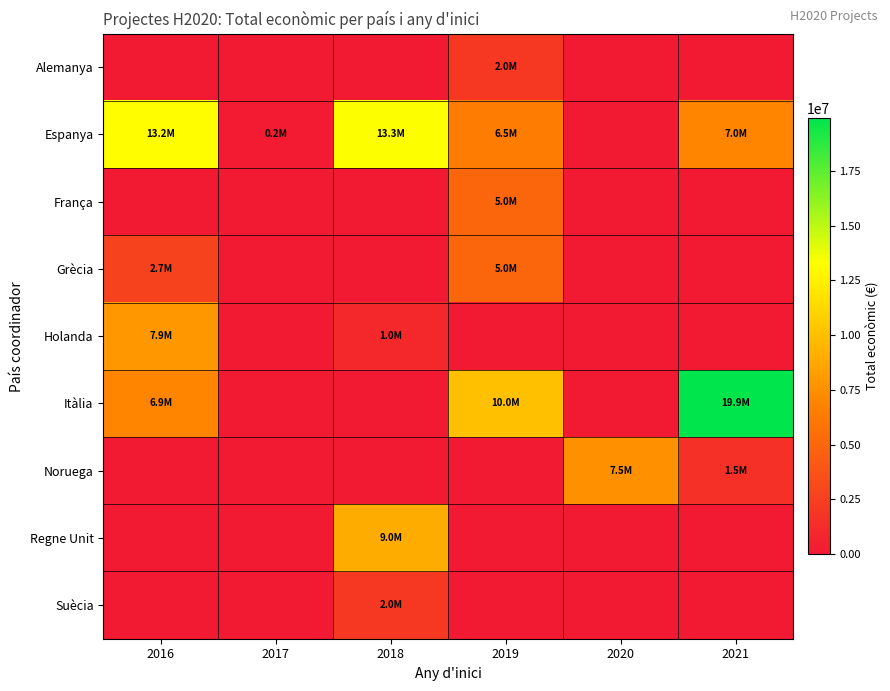

Which series has the widest spread of values?

Itàlia